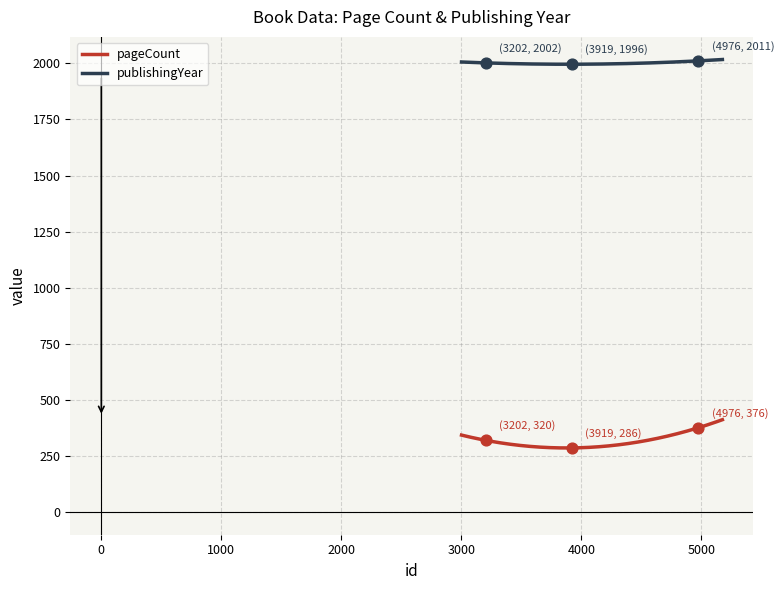

At how many categories does at least one series exceed 1300?

3